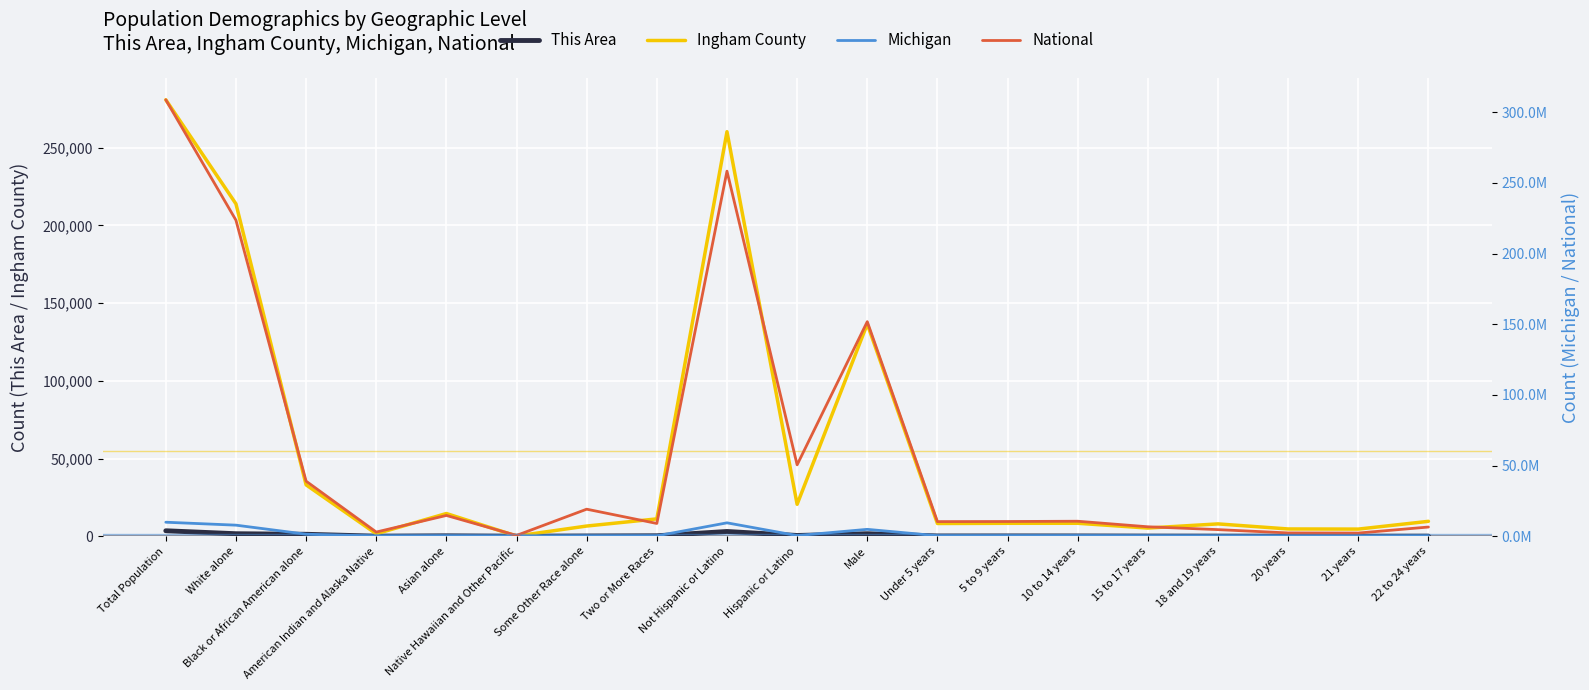

What is the spread (max minus min) of values at Asian alone?

14674011